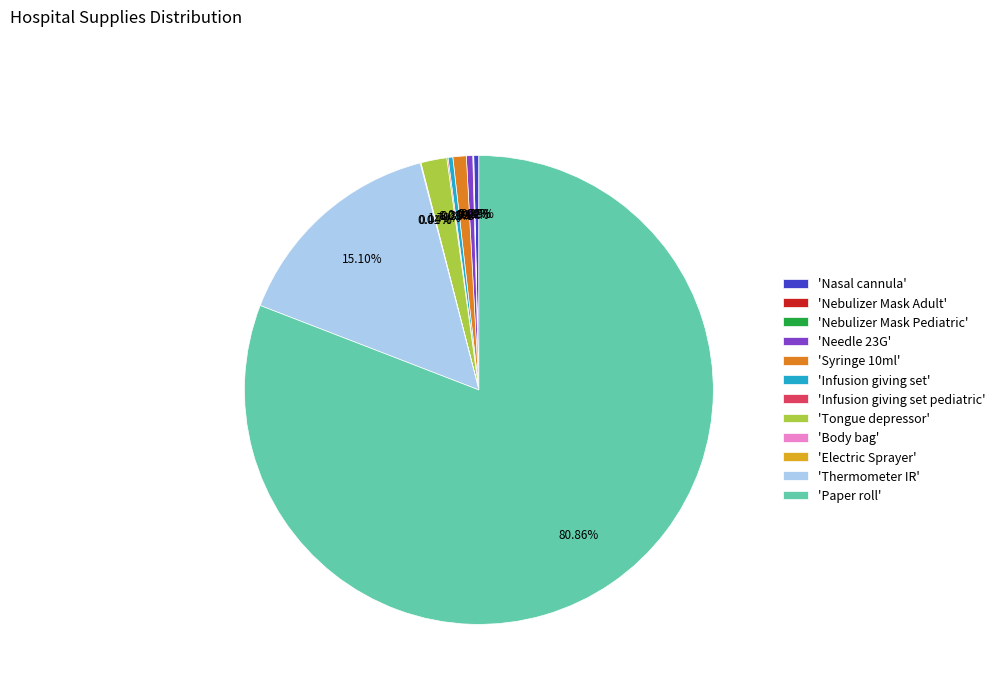

Approximately how many times larger is the value at 'Needle 23G' compared to 'Syringe 10ml'?

0.5